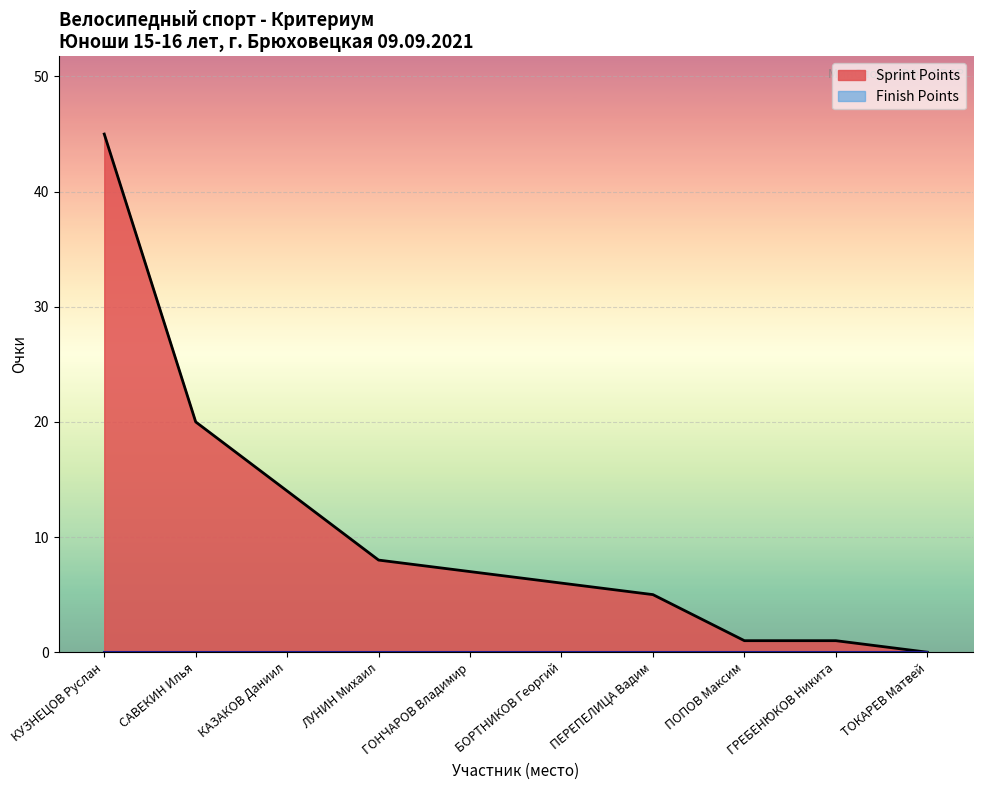

Is it true that Sprint Points equals 11 at КУЗНЕЦОВ Руслан?

False